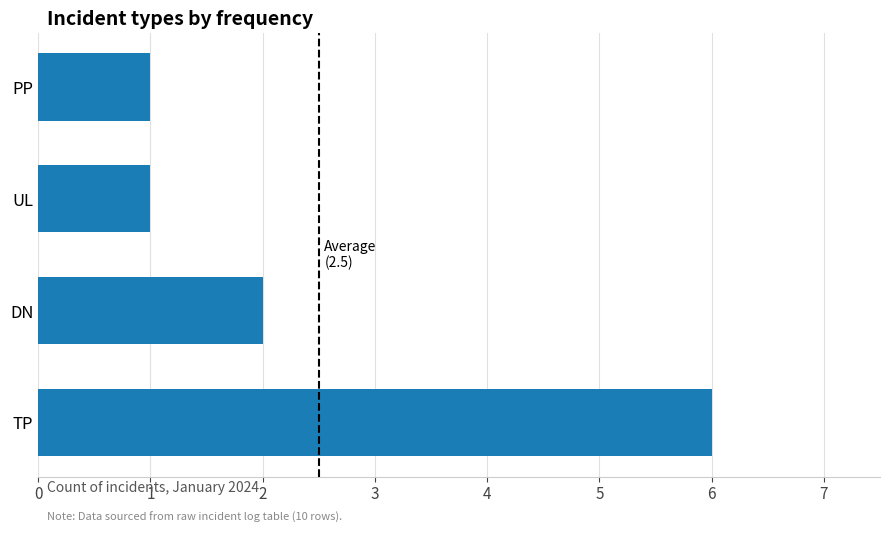

The chart shows a value of 1 at PP. True or false?

True